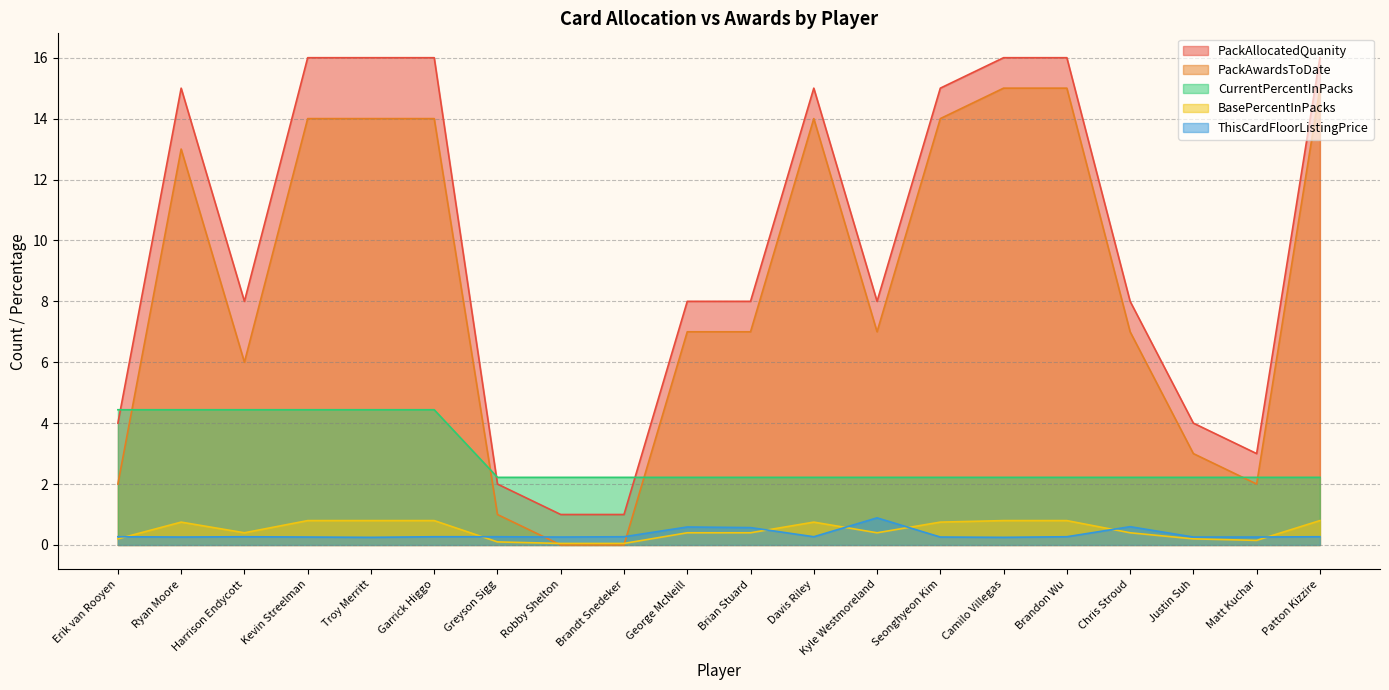

Which has a higher value, Kyle Westmoreland or Troy Merritt?

Troy Merritt